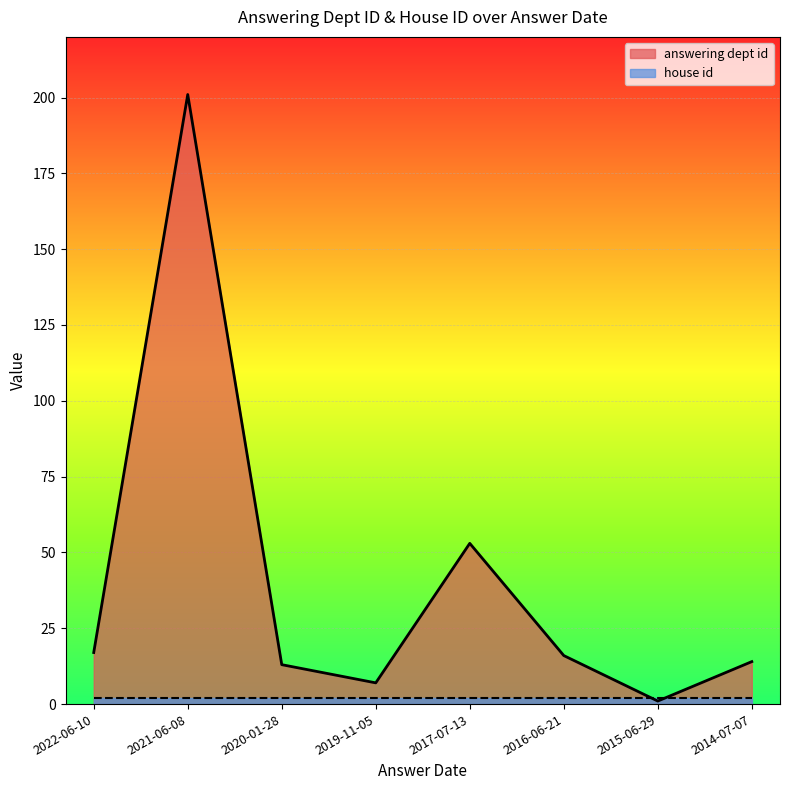

What is the smallest value displayed?

1